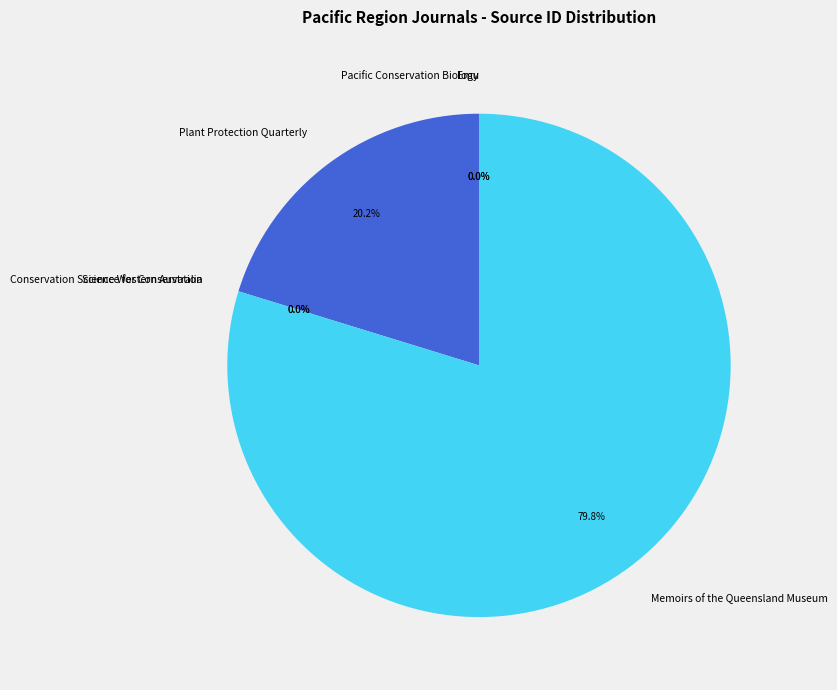

To the nearest percent, what is the average slice percentage?

17%